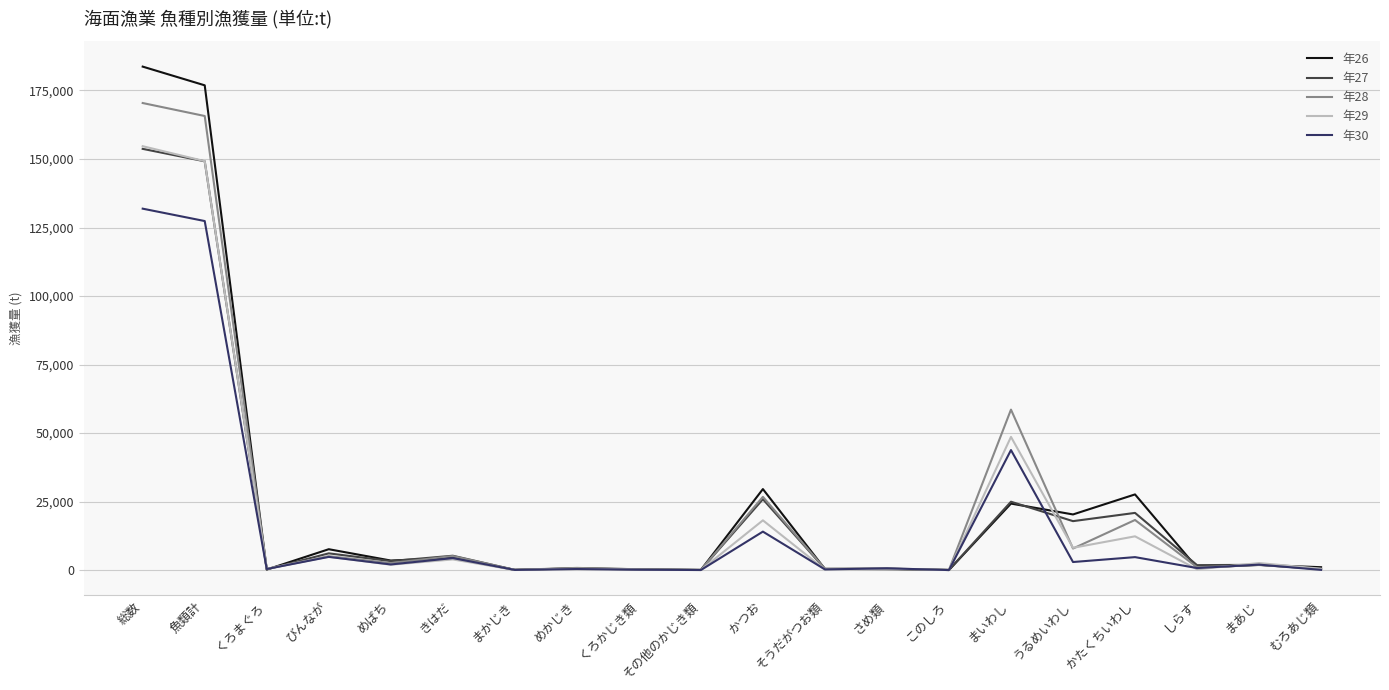

Is it true that 年27 equals 6112 at びんなが?

True